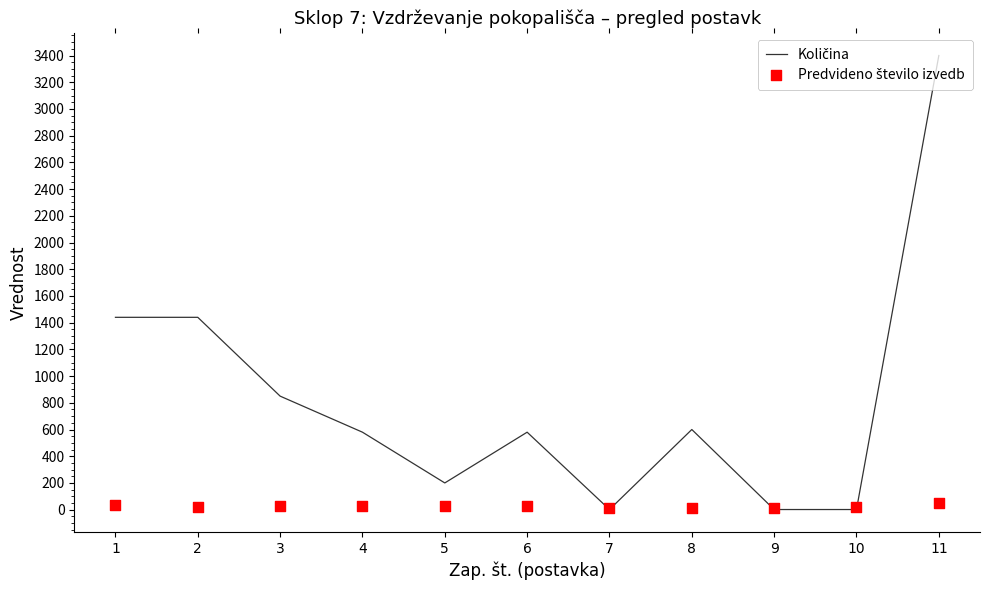

At which category is the sum across all series the highest?

11